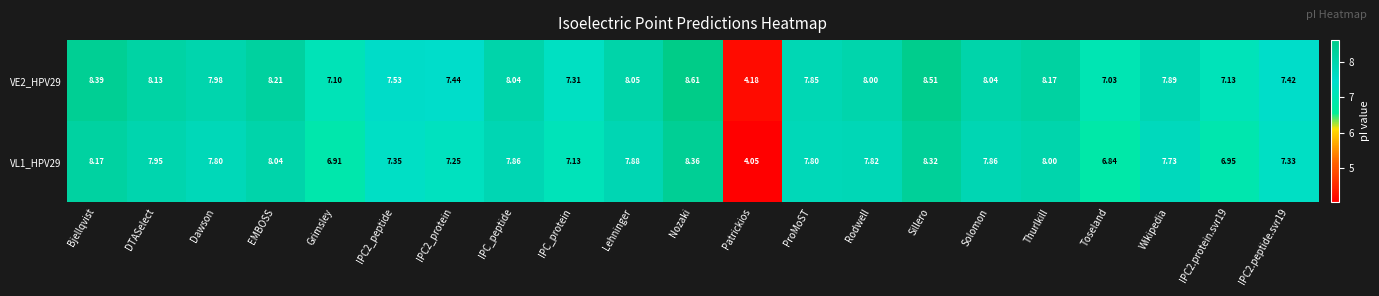

At IPC2_peptide, list the series in order from smallest to largest.

VL1_HPV29, VE2_HPV29